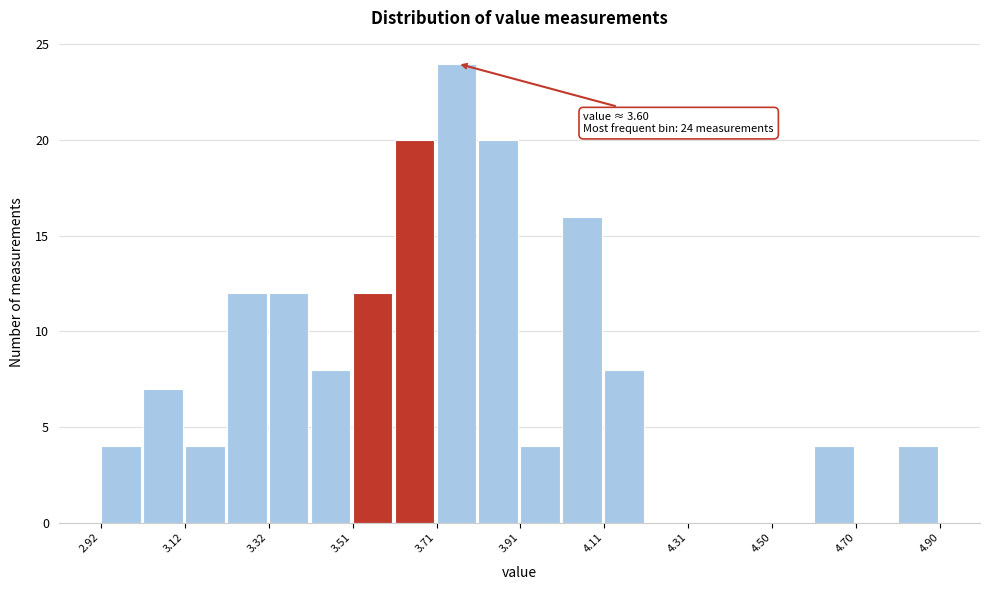

Which range on the x-axis has the tallest bar?

3.72 to 3.82